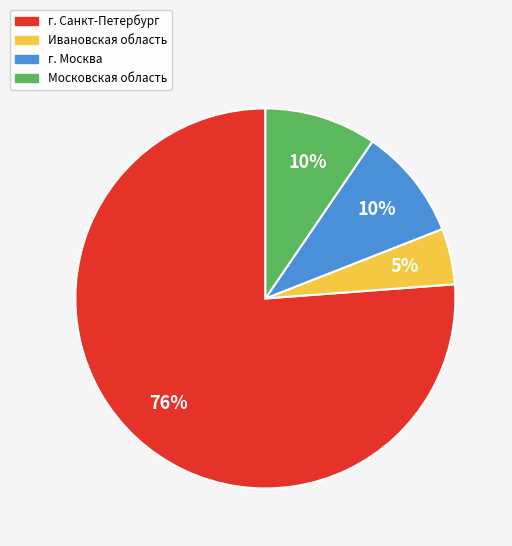

Which slice represents more than half of the pie?

г. Санкт-Петербург